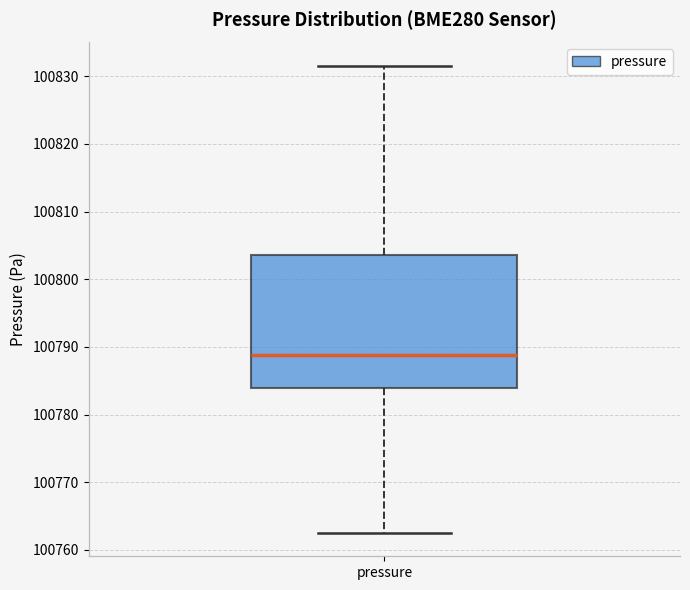

Read this box plot against the y-axis: the position of the median line, the range covered by the box, and the ends of both whiskers. The values are not printed on the chart, so give them approximately, as read against the axis.

median 100789, box 100784 to 100804, whiskers 100763 to 100832